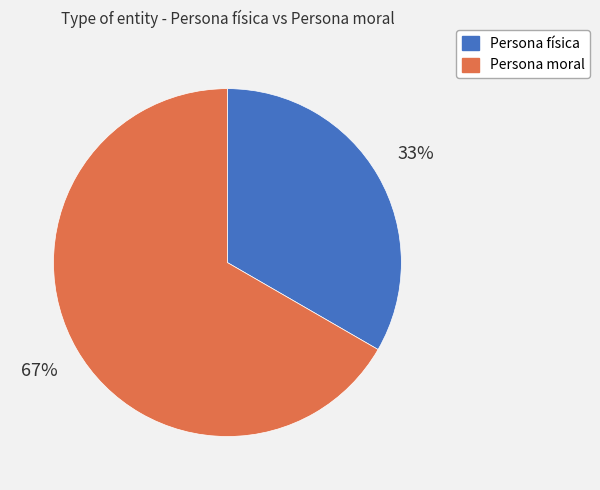

Is there any slice that represents more than half of the pie?

Yes